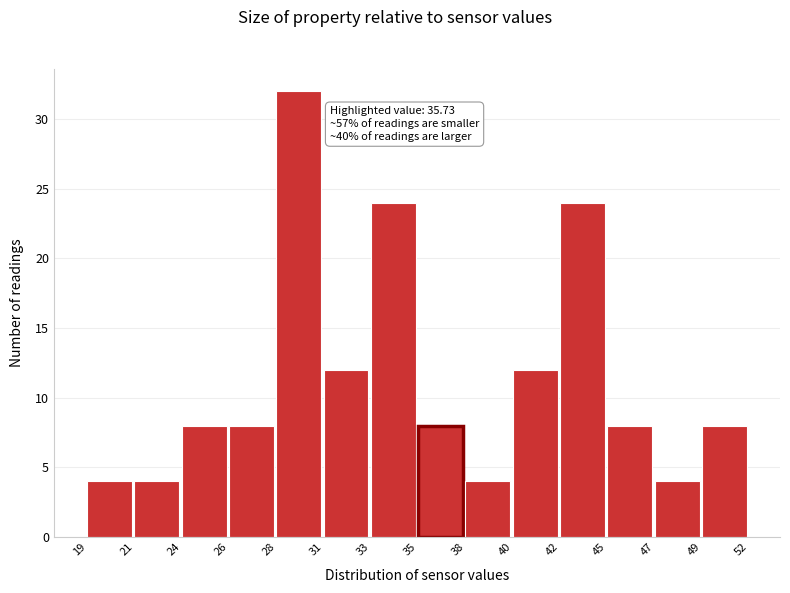

Reading left to right, list all the values displayed in this chart.

19=4	21=4	24=8	26=8	28=32	31=12	33=24	35=8	38=4	40=12	42=24	45=8	47=4	49=8